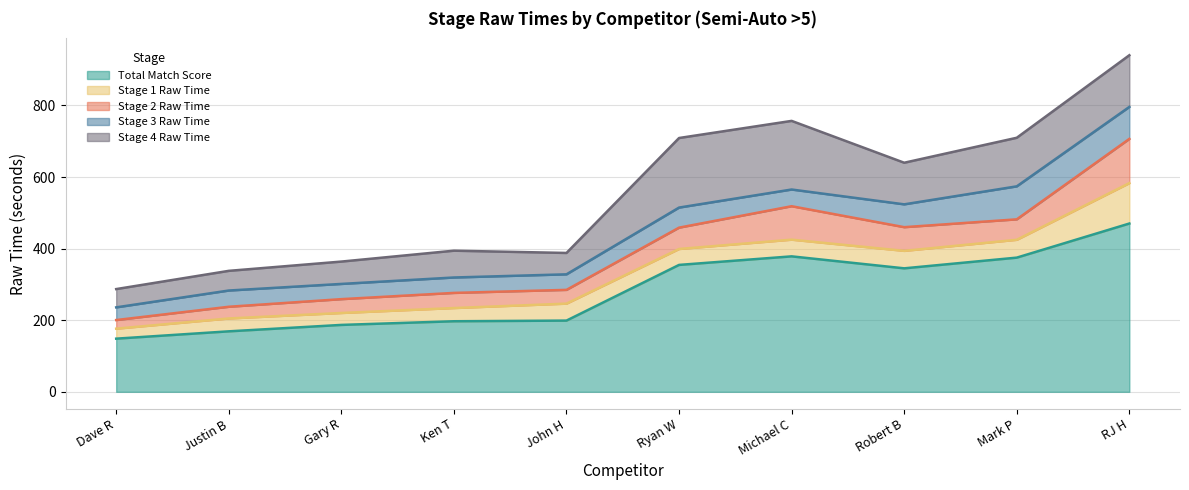

Is it true that Stage 3 Raw Time equals 45.4 at Justin B?

True